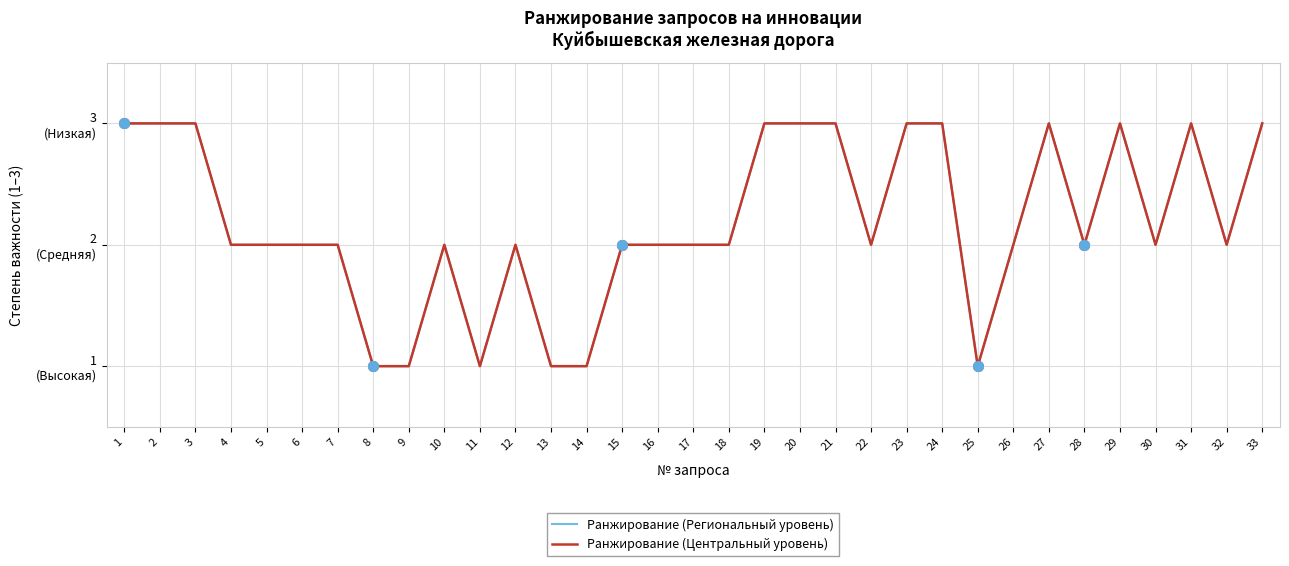

Which series has the largest total across all categories?

Ранжирование (Региональный уровень)